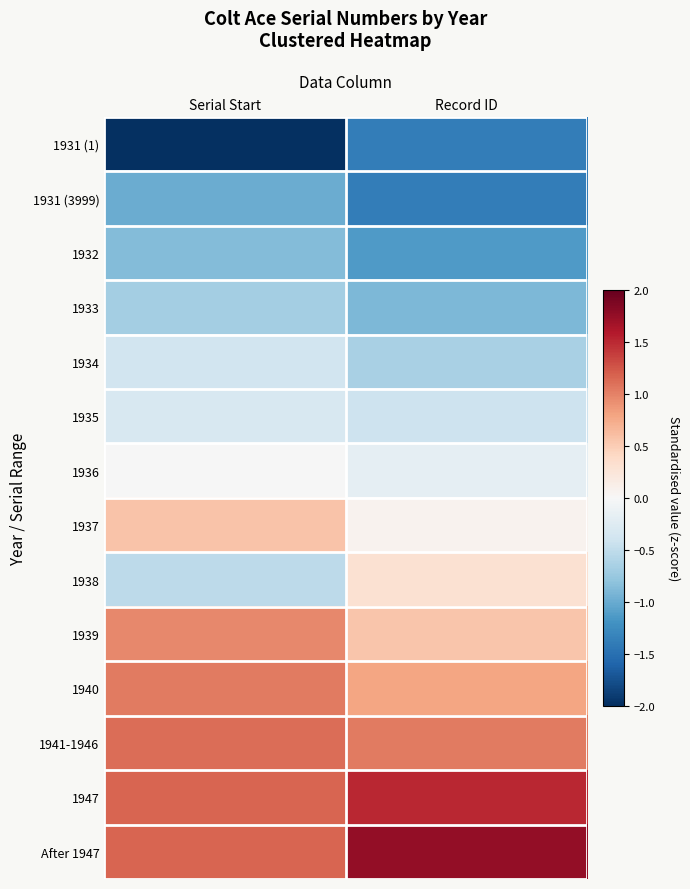

At which category is the sum across all series the highest?

Serial Start